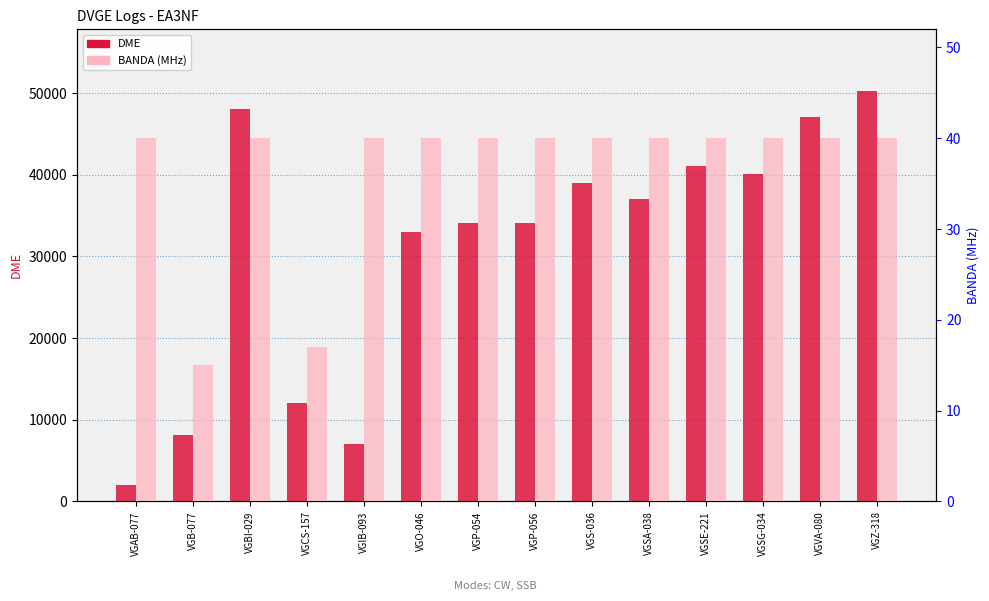

Which series has the largest total across all categories?

DME